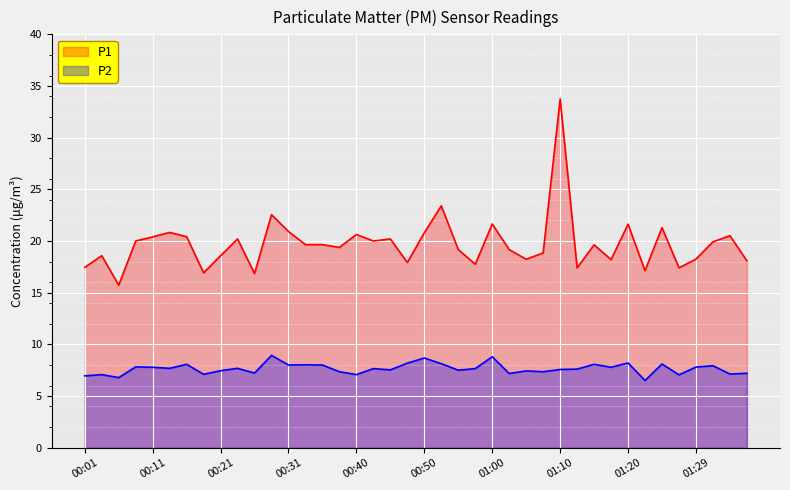

Rank the series by their average value, from lowest to highest.

P2, P1